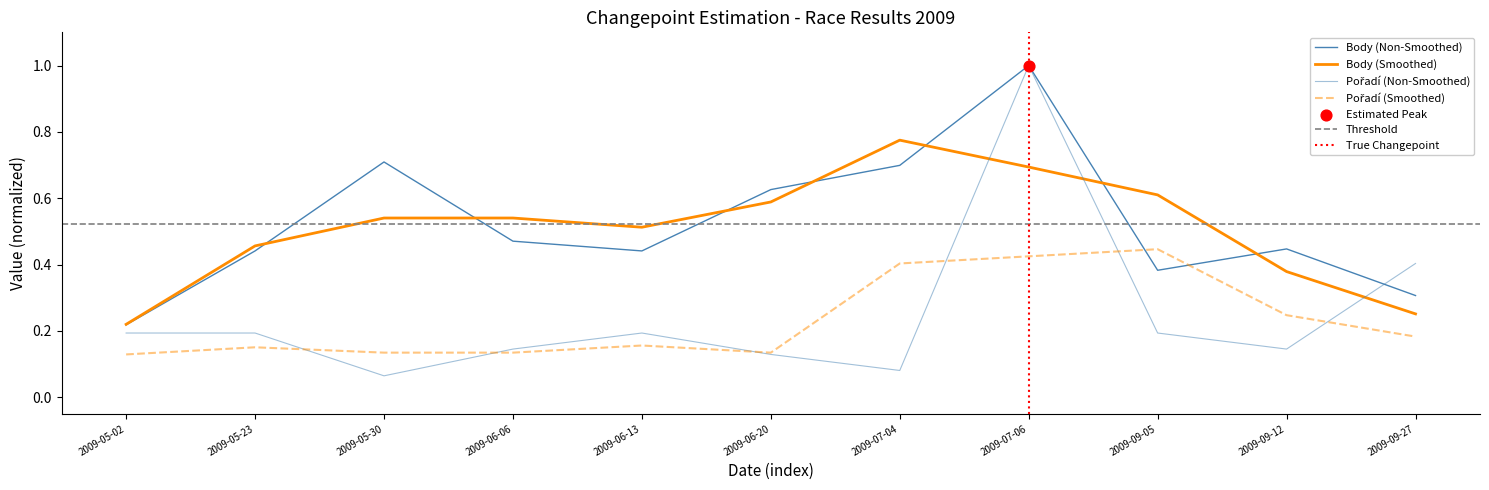

At which category is the sum across all series the highest?

2009-07-06